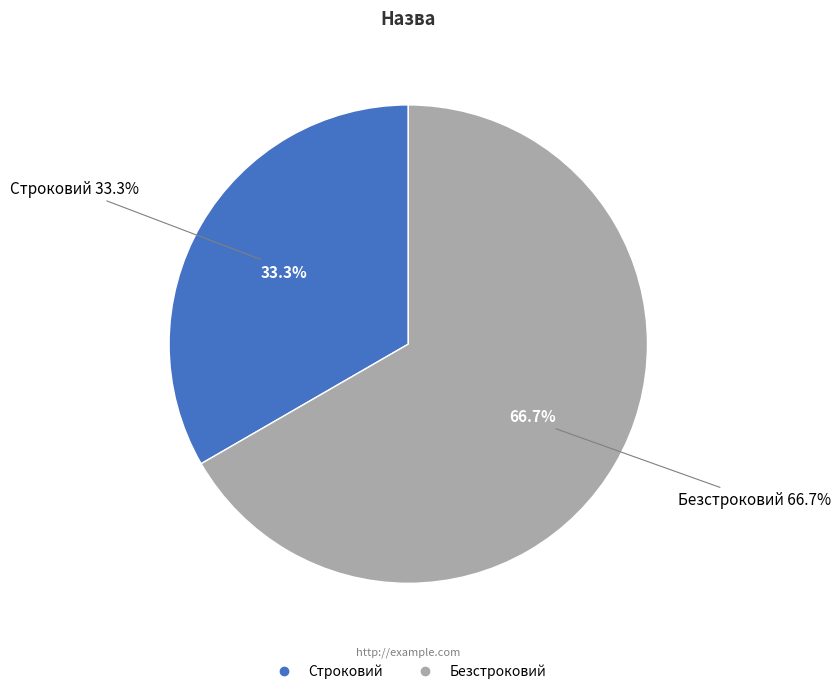

Rank the categories by value from lowest to highest.

Строковий, Безстроковий